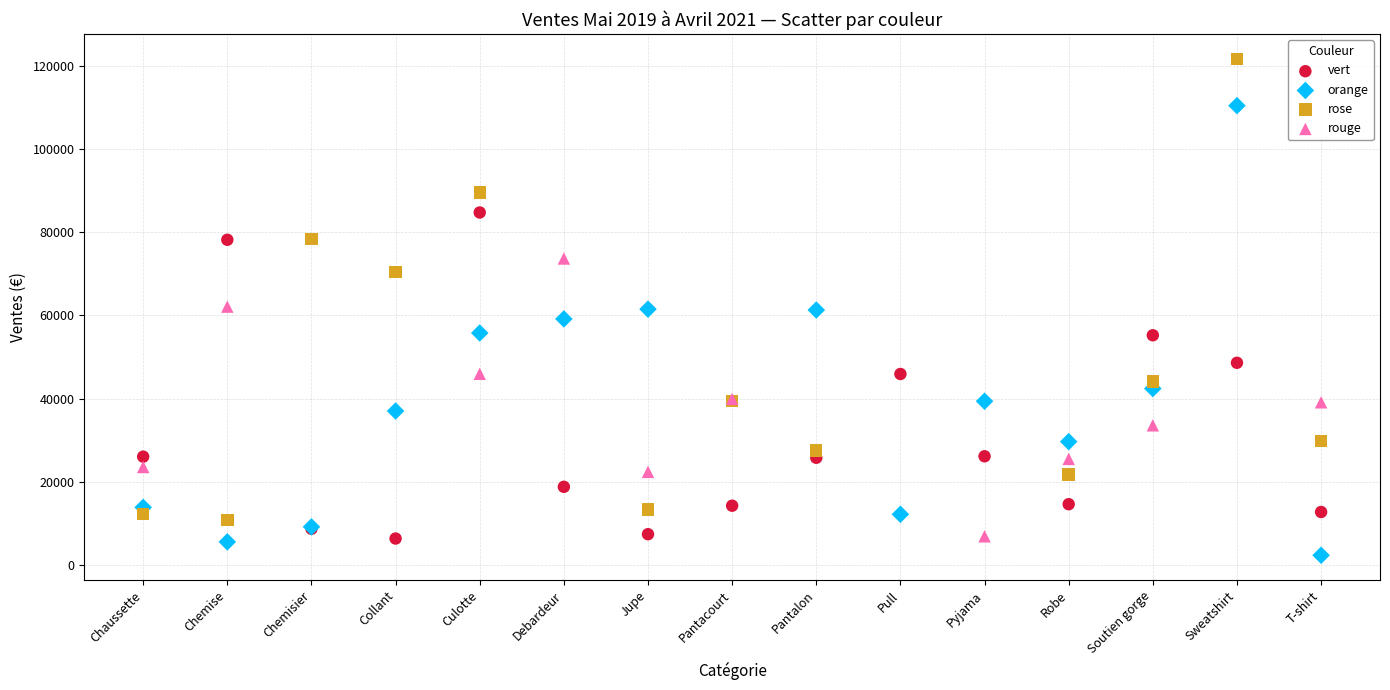

Which series contains the highest Y value?

rose